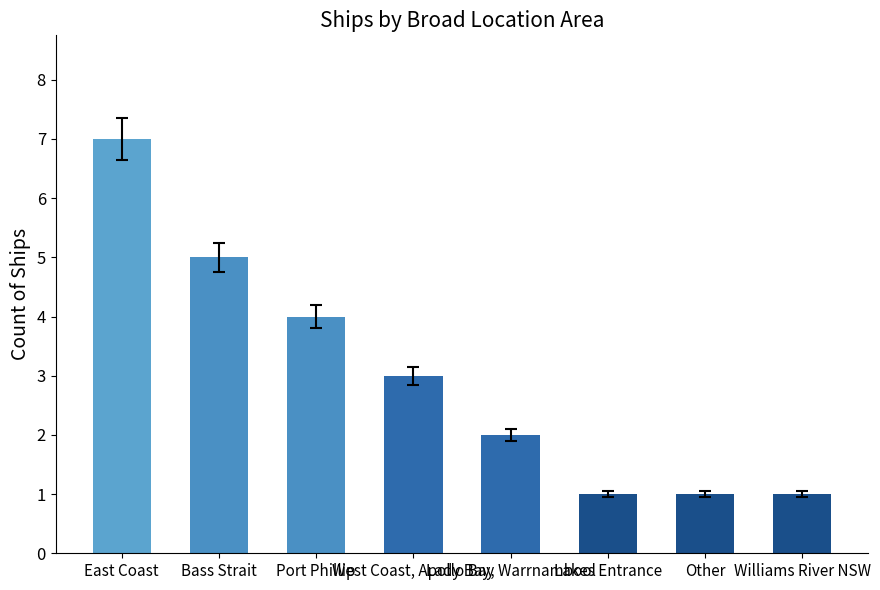

Is it true that the value at Bass Strait is 9?

False